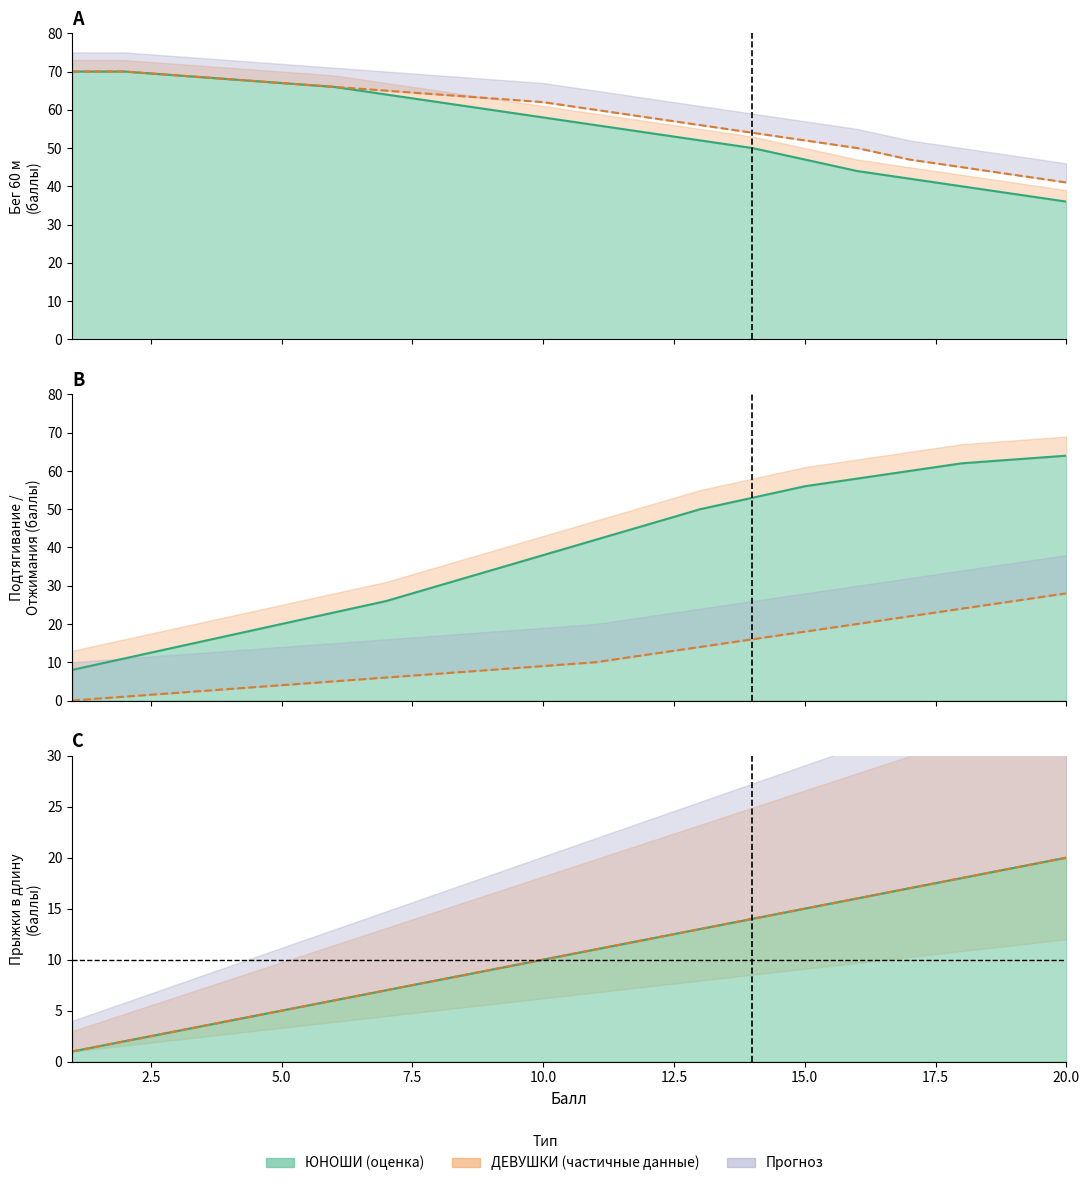

Between 7 and 13, which series saw the biggest shift?

Подтягивание (ЮНОШИ)